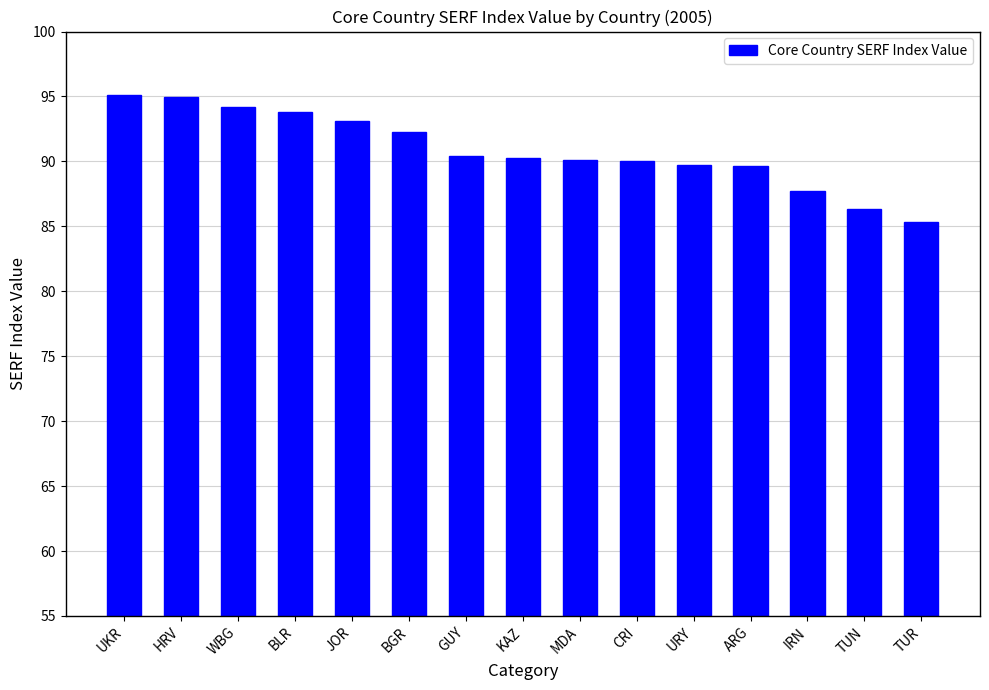

Count the number of categories in the chart.

15